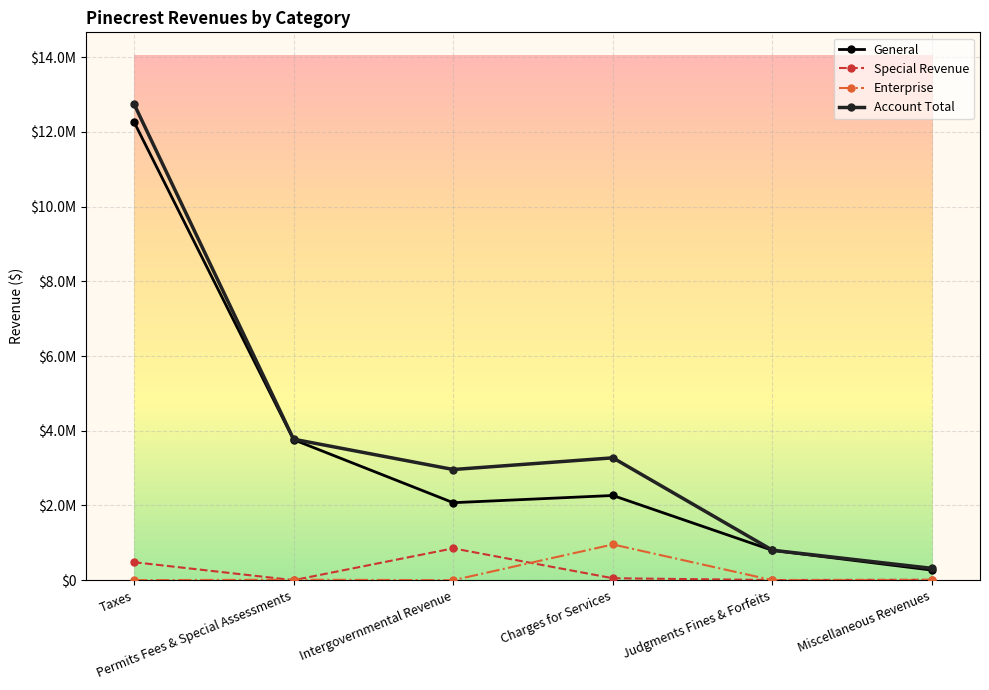

The Account Total series shows 3773475 at Permits Fees & Special Assessments. True or false?

True